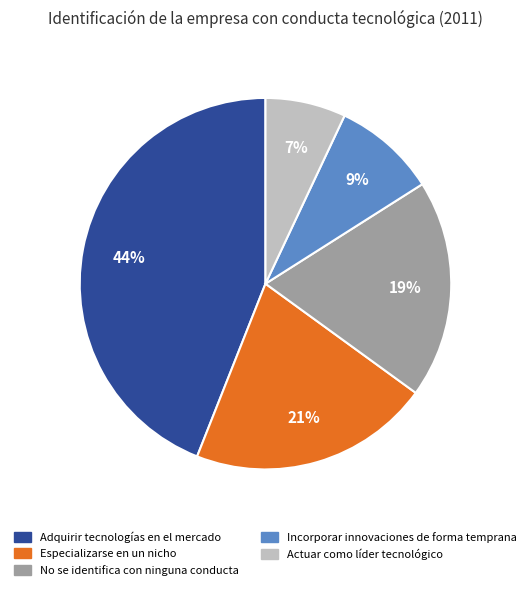

Is there any slice that represents more than half of the pie?

No